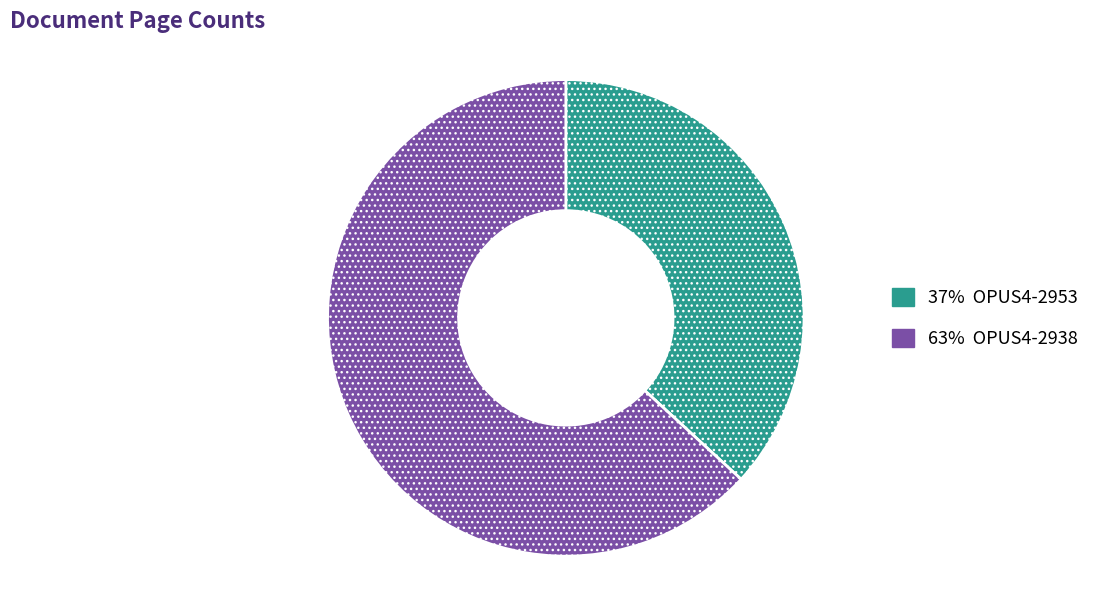

How many segments does this pie chart have?

2